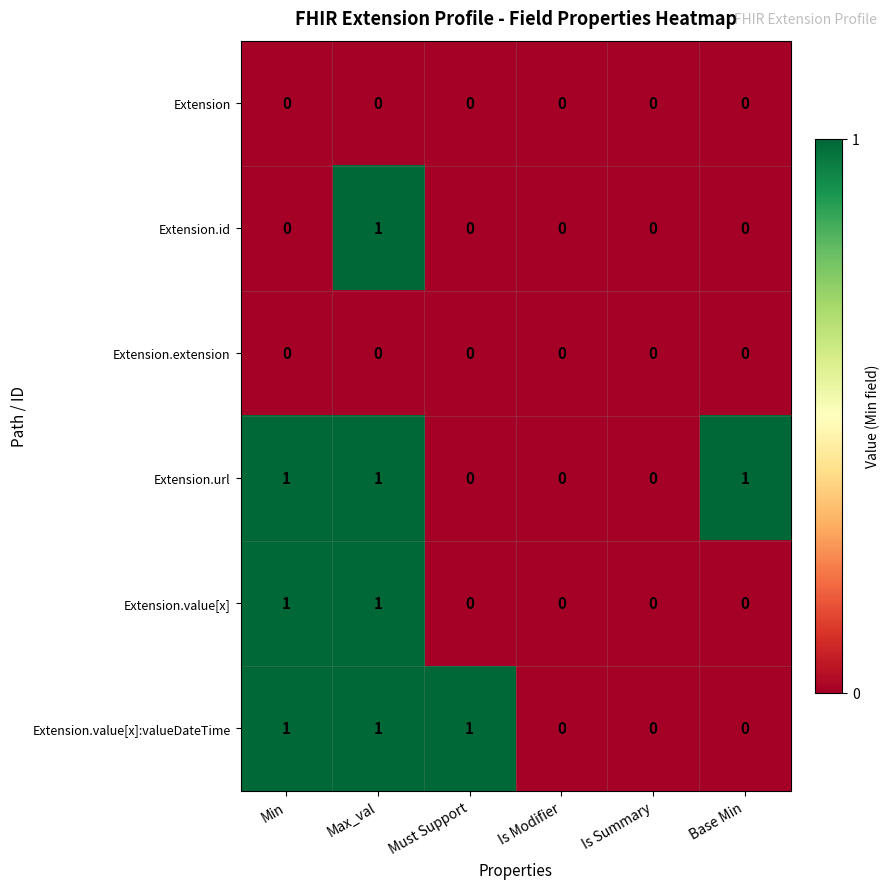

What is the maximum value shown in the chart?

1